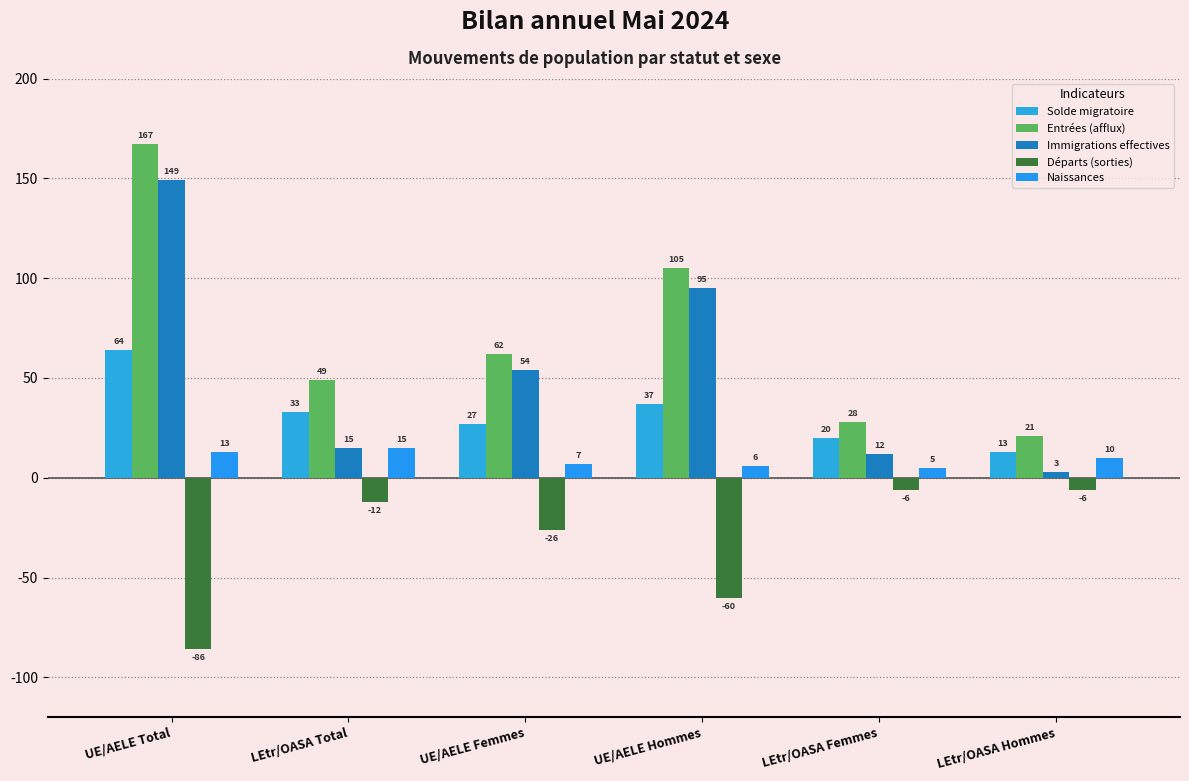

Which label corresponds to the largest value in the chart?

UE/AELE Total